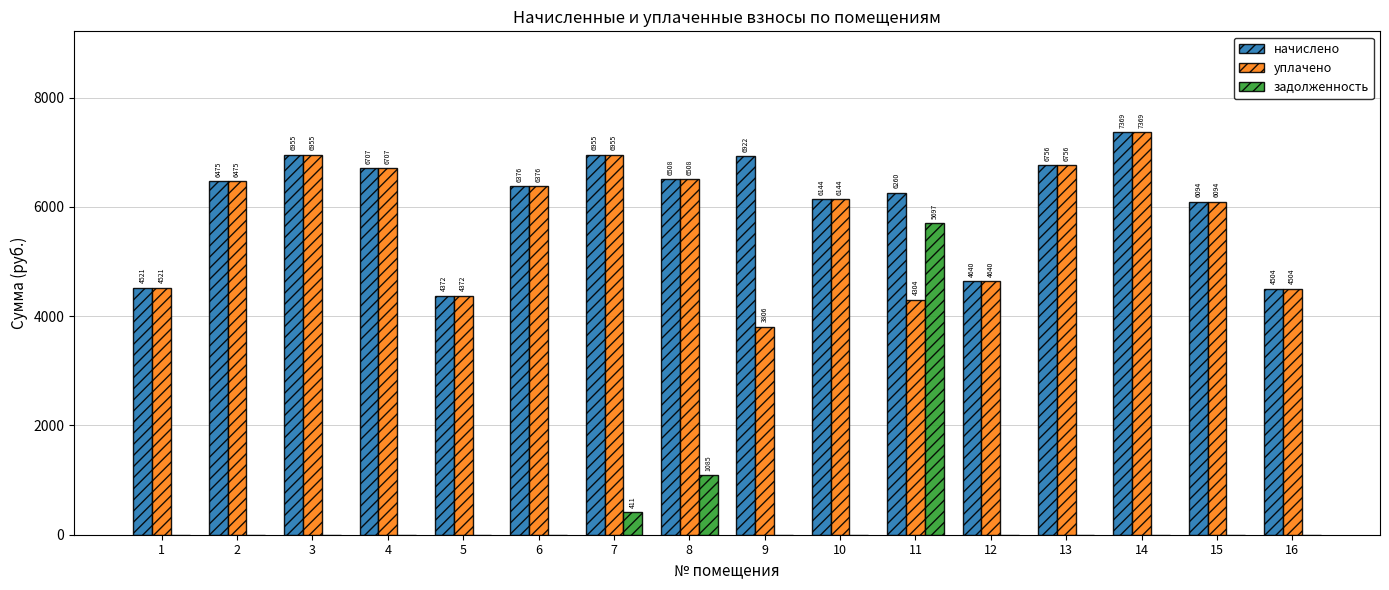

Are the bars horizontal?

No